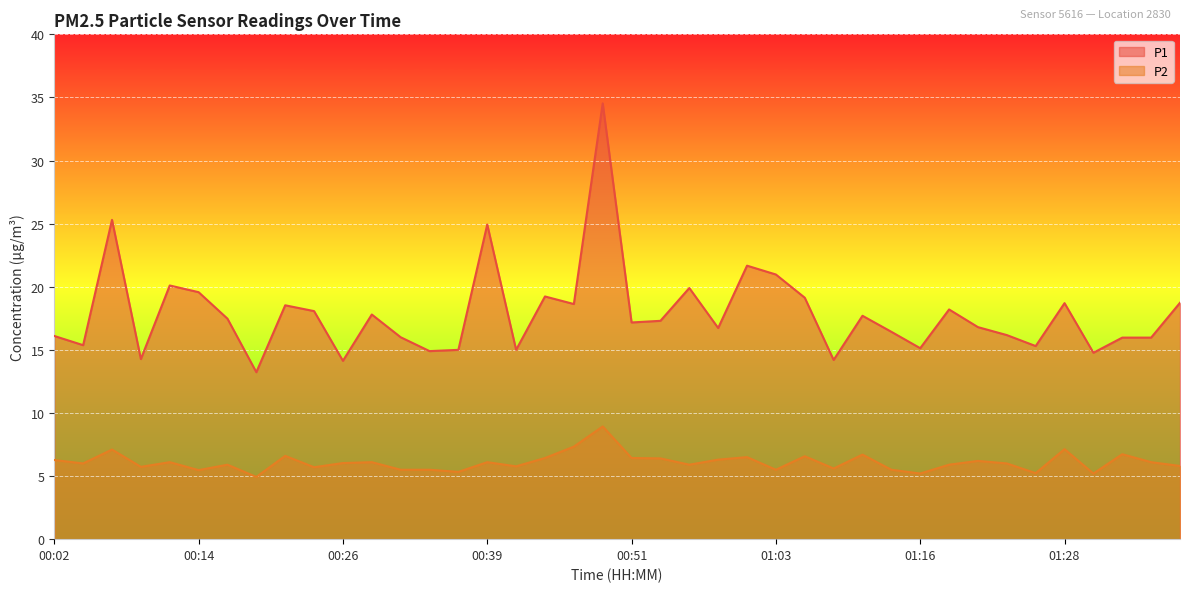

At which label does P2 first exceed 6?

00:02